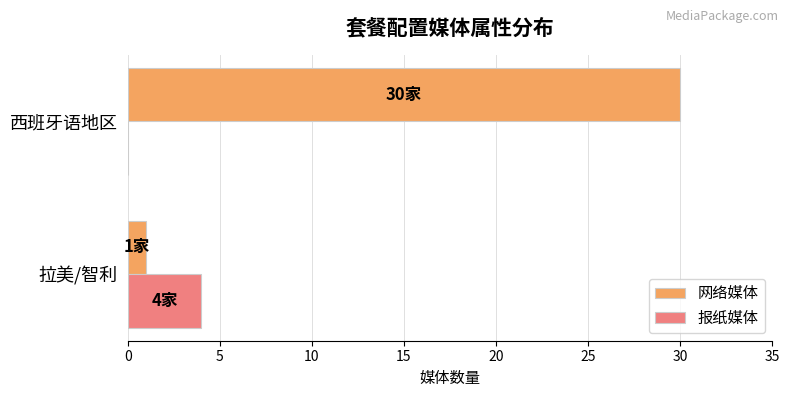

The value of 报纸媒体 at 西班牙语地区 is -2. True or false?

False